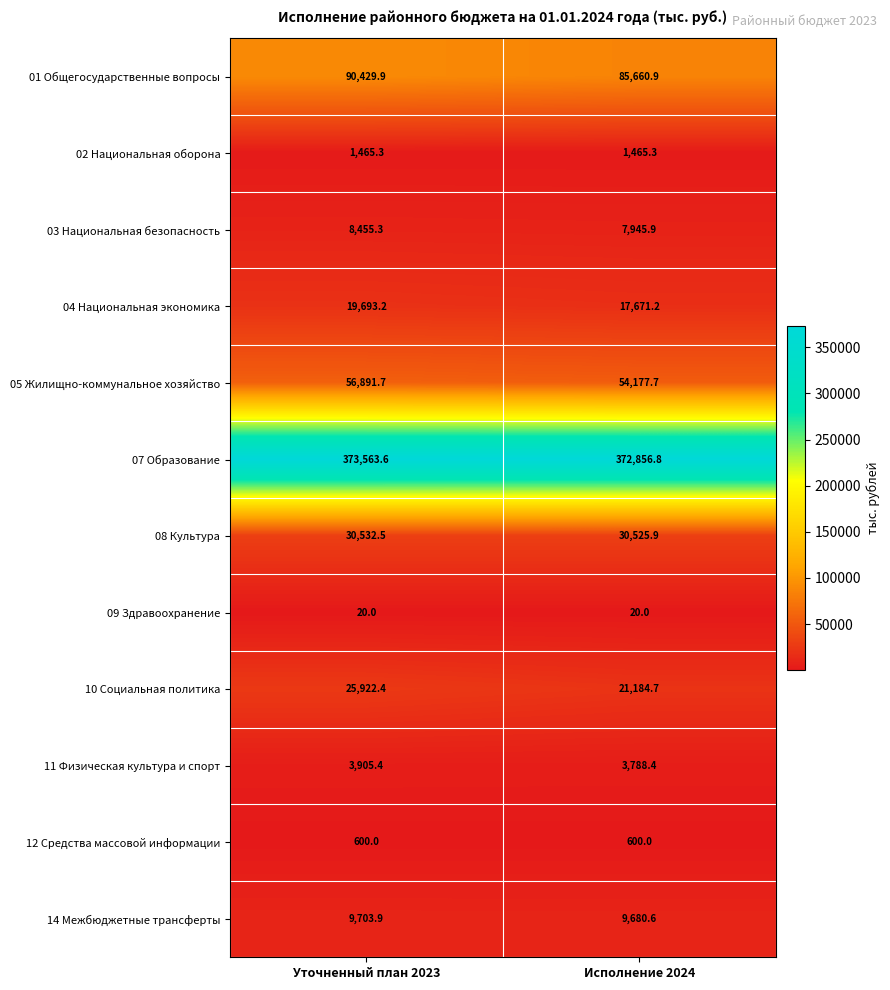

What is the total value across all series at Исполнение 2024?

605577.4